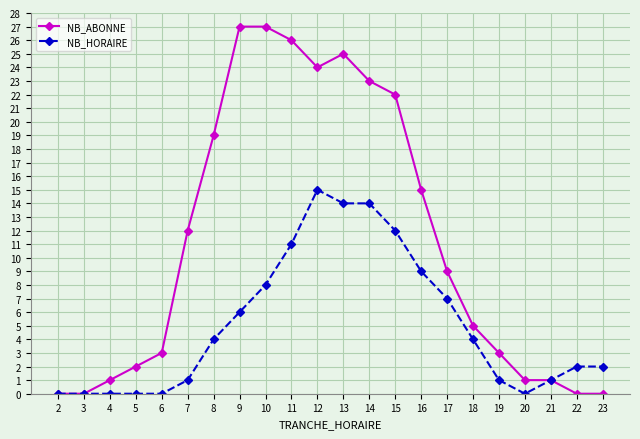

What are all the series names shown in the legend?

NB_ABONNE, NB_HORAIRE